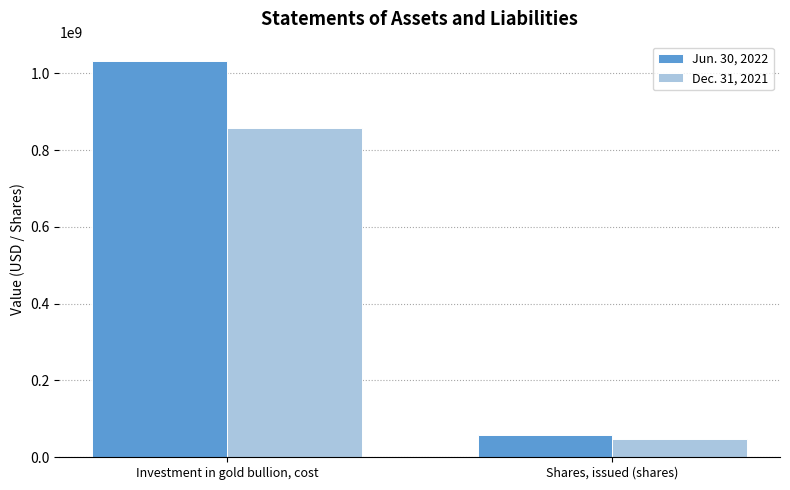

What is the label of the 2nd bar from the right?

Investment in gold bullion, cost